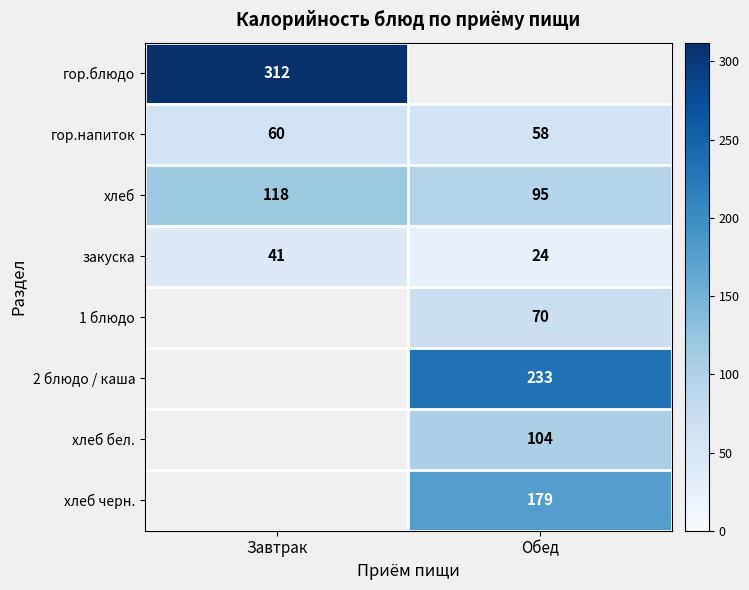

How many values in the хлеб series are below 118?

1